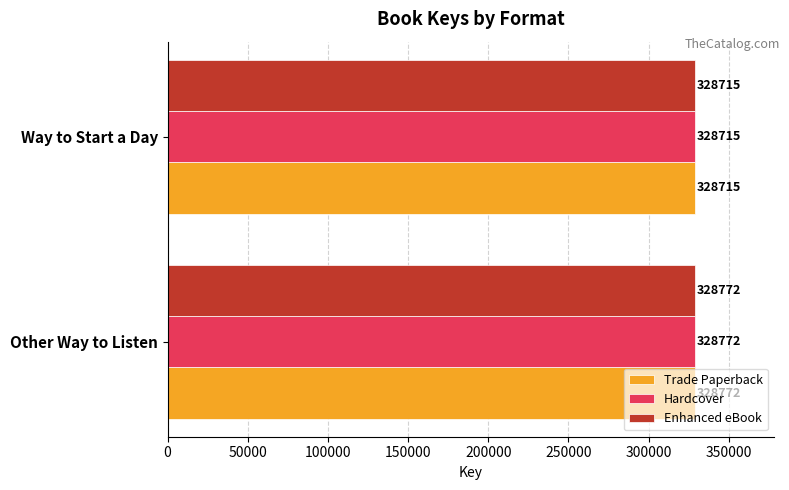

How many Trade Paperback values are between 328715 and 328772?

2